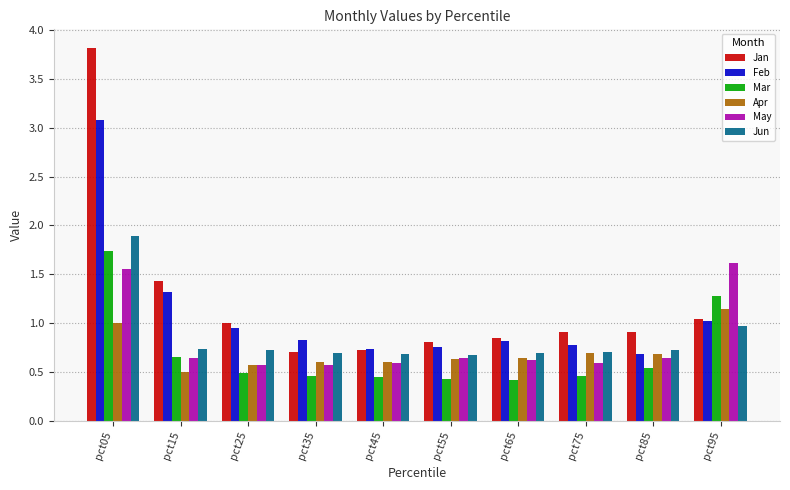

Is it true that Feb equals 1.0 at pct85?

False